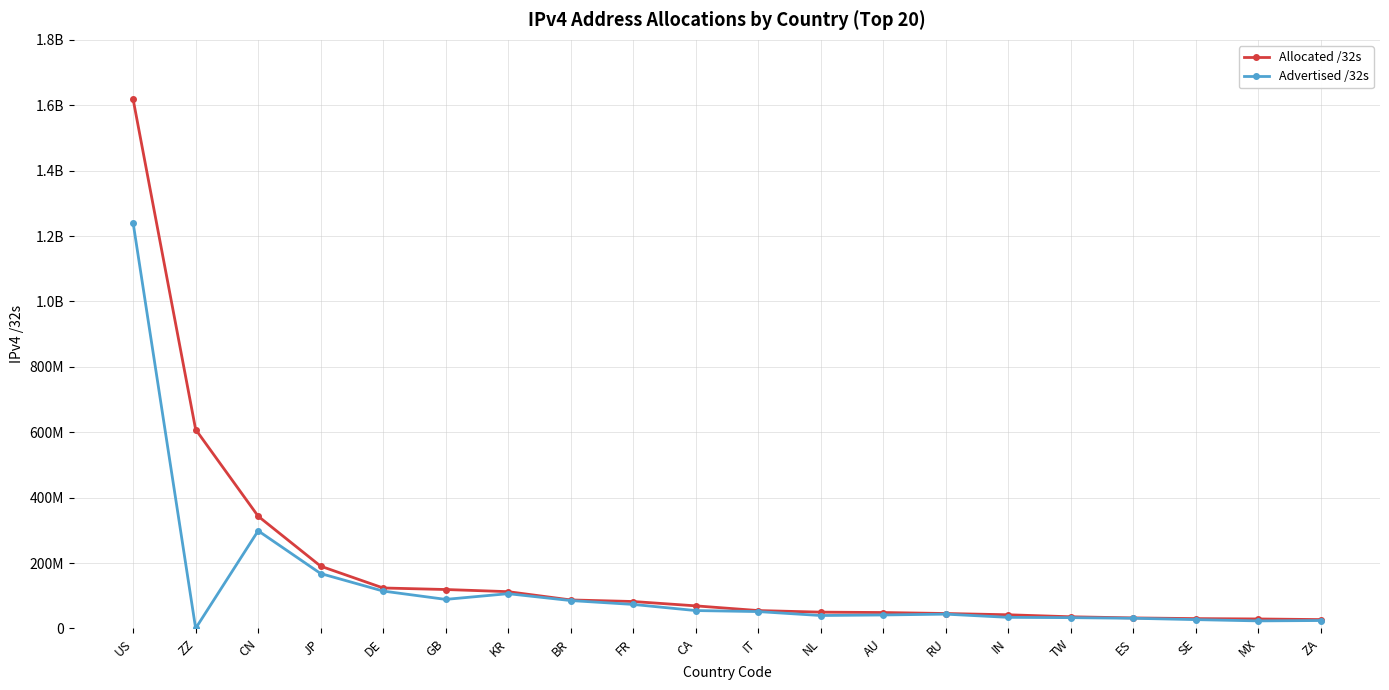

What are all the series names shown in the legend?

Allocated /32s, Advertised /32s